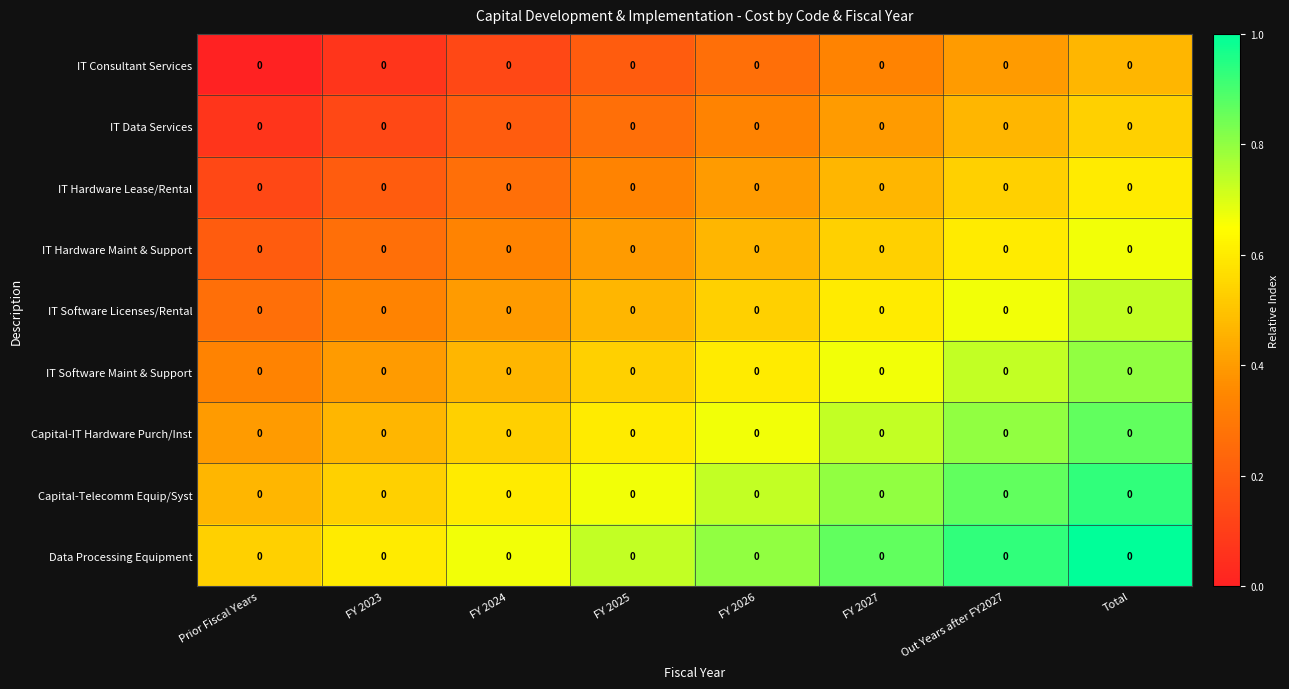

True or false: IT Software Licenses/Rental has a value of 0.3 at FY 2027.

False